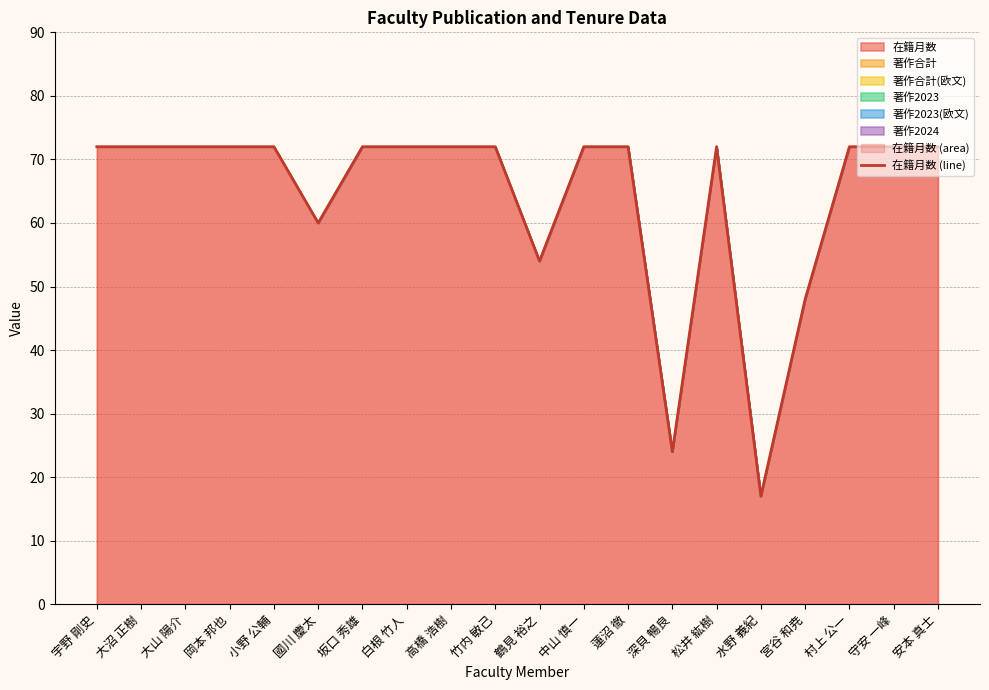

At which label is the value closest to 44?

宮谷 和尭